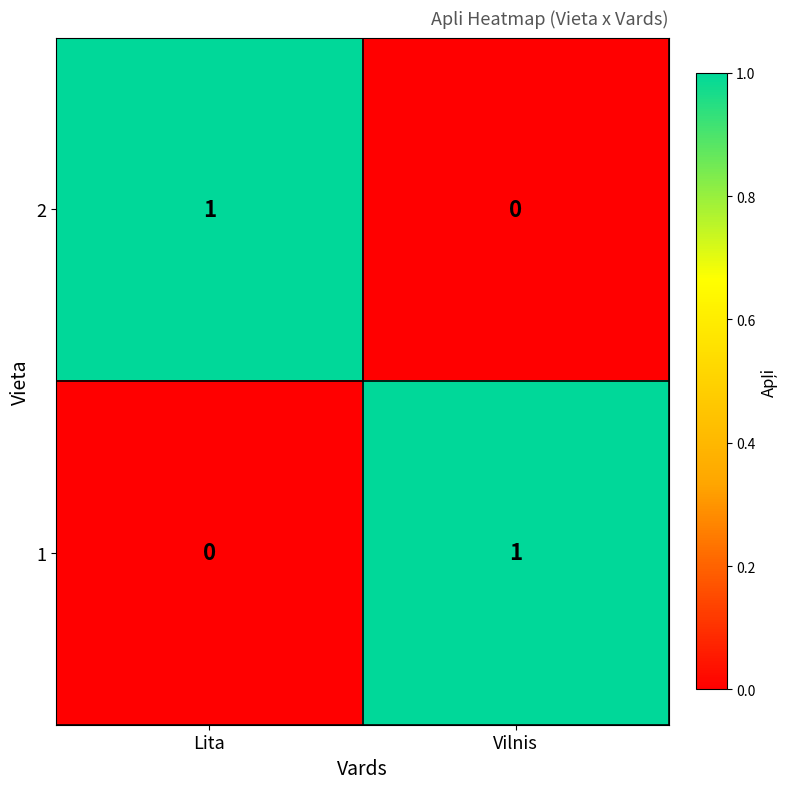

List the labels in order of 1 value, smallest first.

Lita, Vilnis